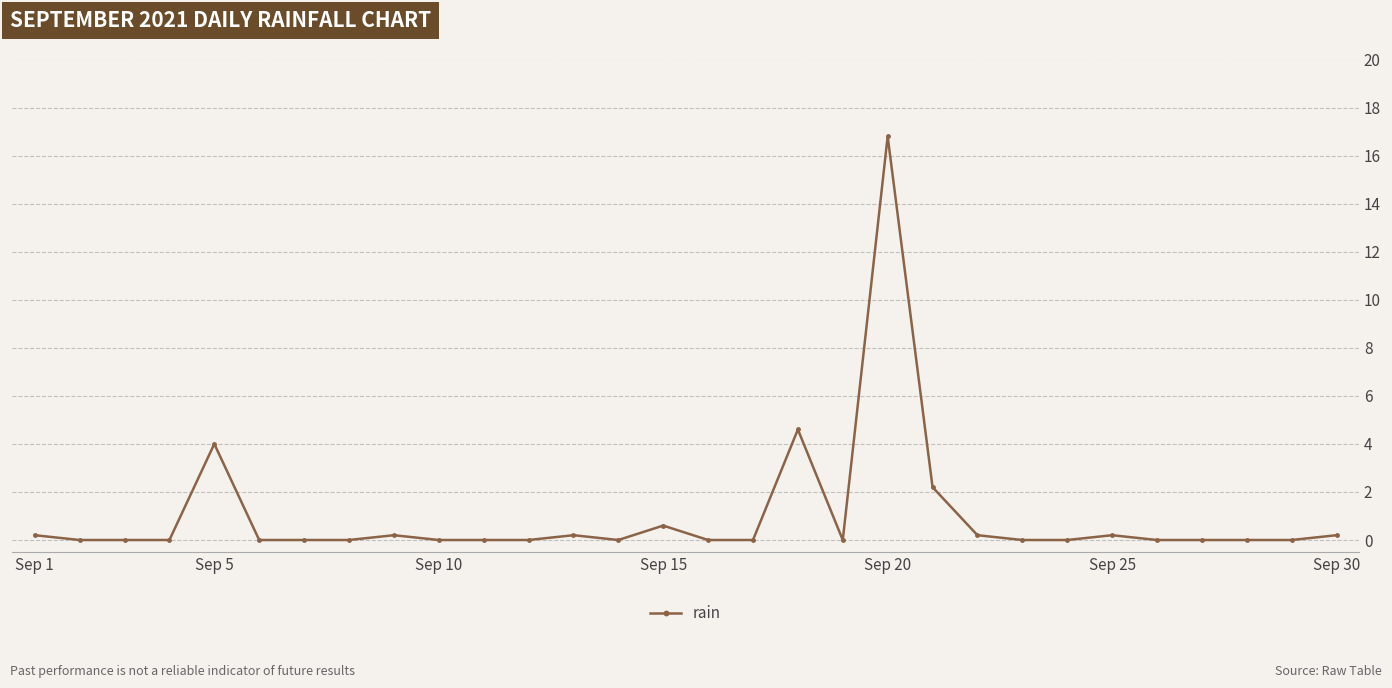

What is the difference between the maximum and minimum values?

16.8